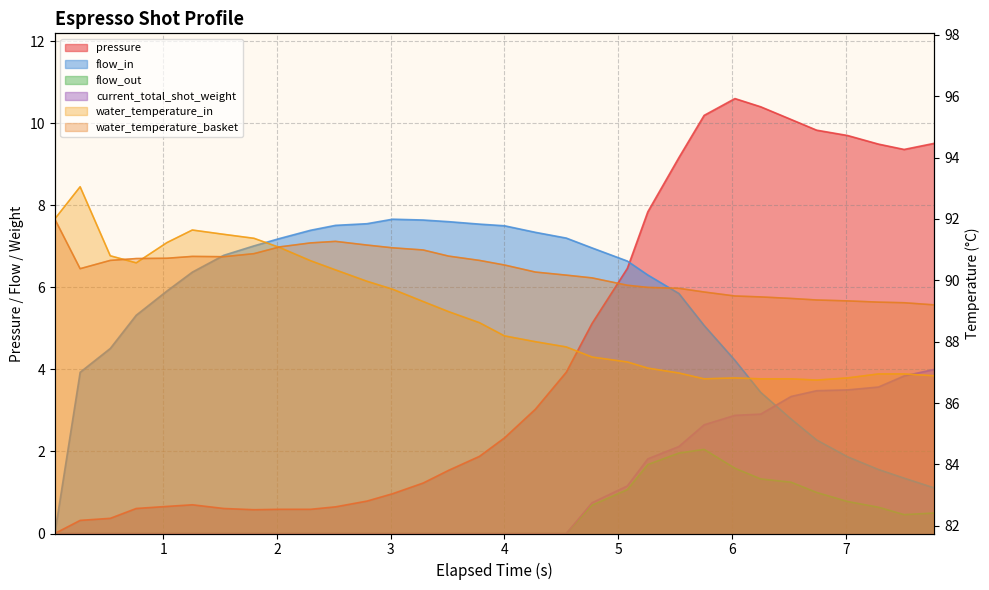

The value of pressure at 0.535 is 0.4. True or false?

True